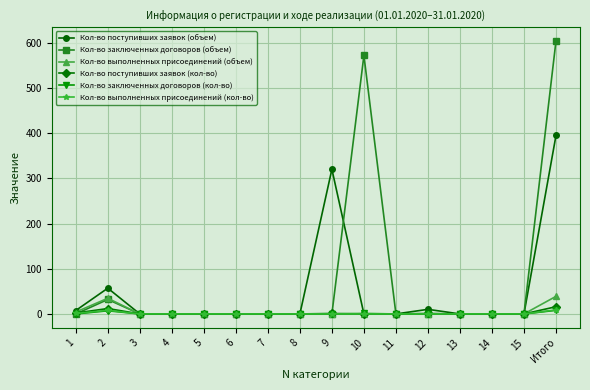

Between 4 and Итого, which series saw the biggest shift?

Кол-во заключенных договоров (объем)